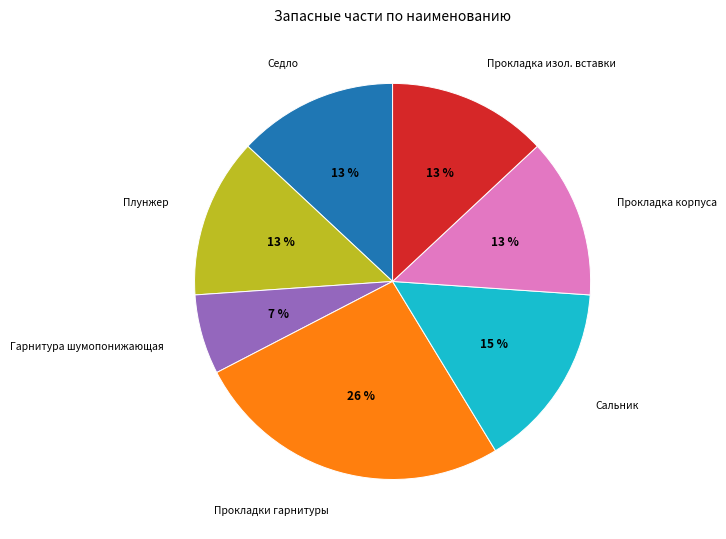

How many segments does this pie chart have?

7